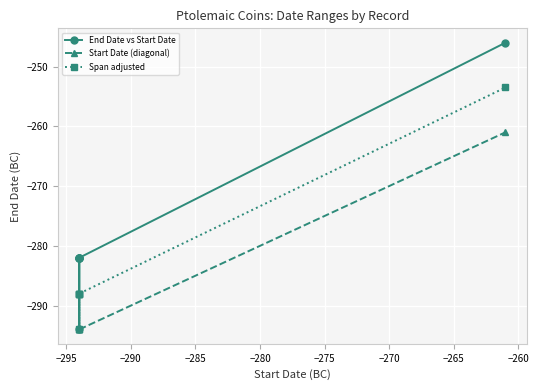

Reading left to right, list all the values displayed in this chart.

End Date vs Start Date: -282.0	-282.0	-282.0	-294.0	-282.0	-246.0
Start Date (diagonal): -294.0	-294.0	-294.0	-294.0	-294.0	-261.0
Span adjusted: -288.0	-288.0	-288.0	-294.0	-288.0	-253.5